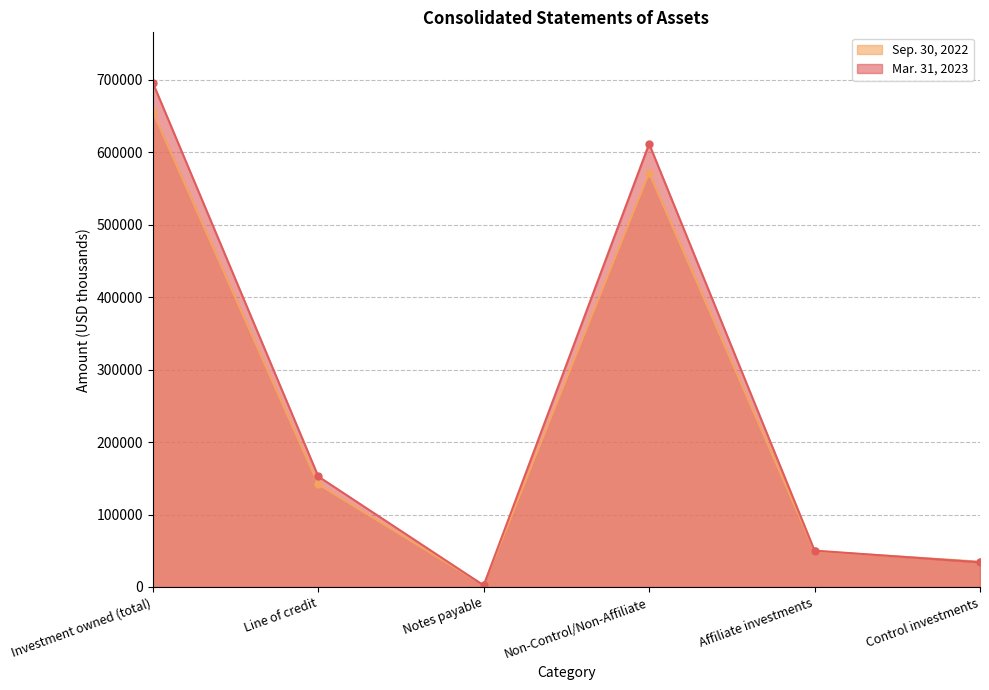

Is it true that Sep. 30, 2022 equals 16022 at Control investments?

False